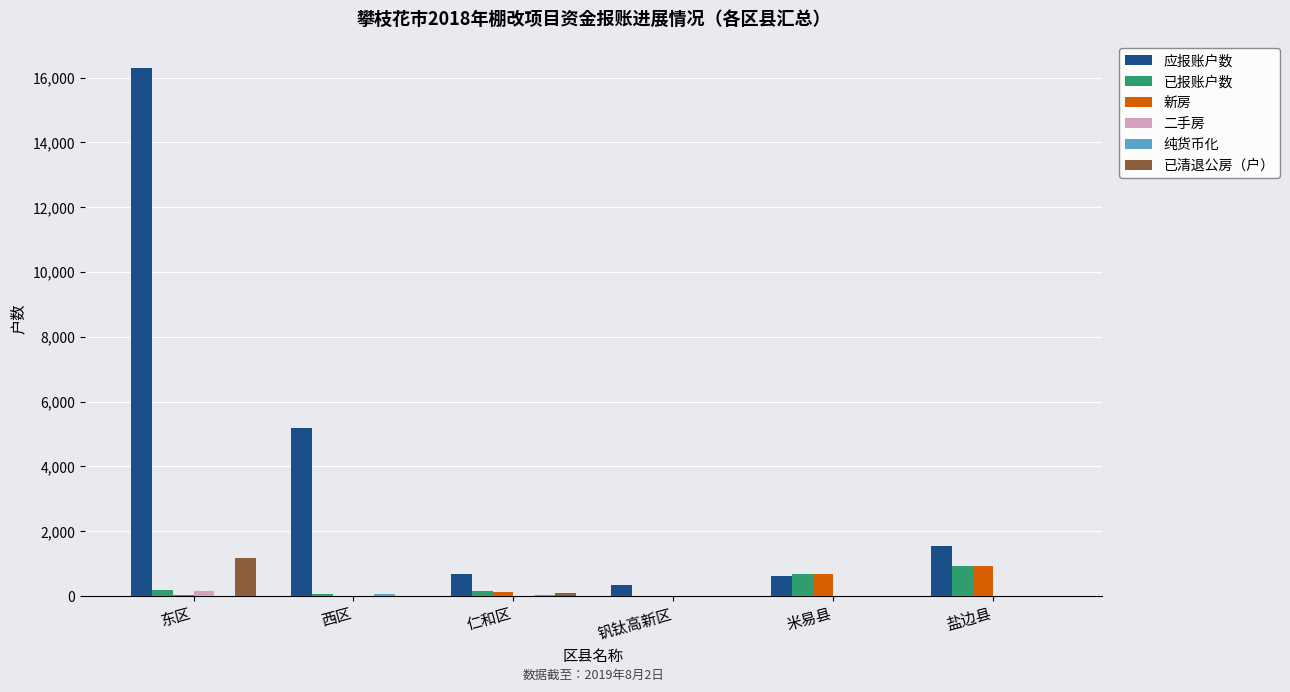

What is the average value of the 应报账户数 series?

4108